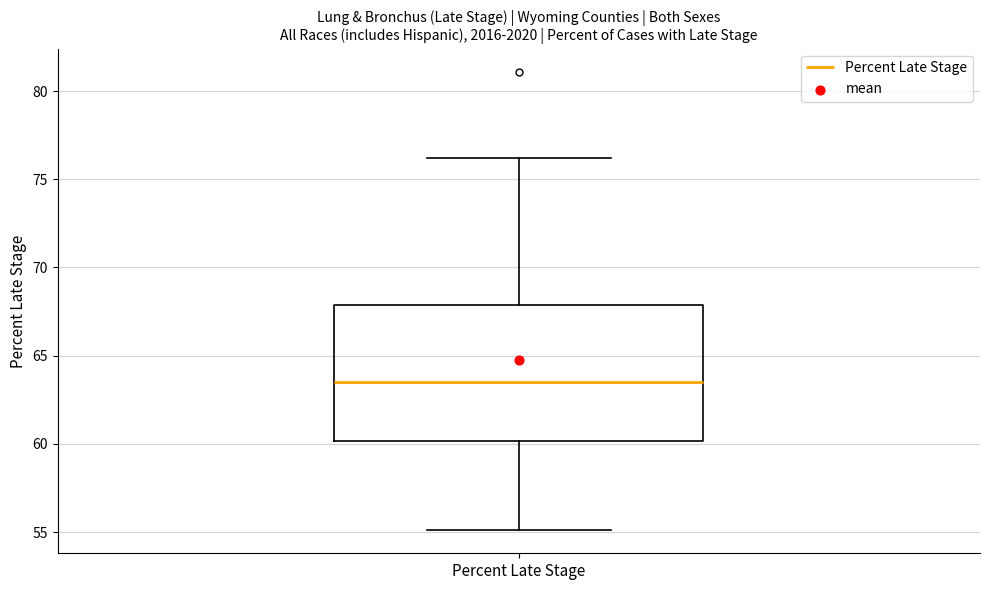

Transcribe this box plot: give where the median line is, the range the box spans, and where the two whiskers end, as read against the y-axis. The values are not printed on the chart, so give them approximately, as read against the axis.

median 63.5, box 60.0 to 68.0, whiskers 55.0 to 76.0